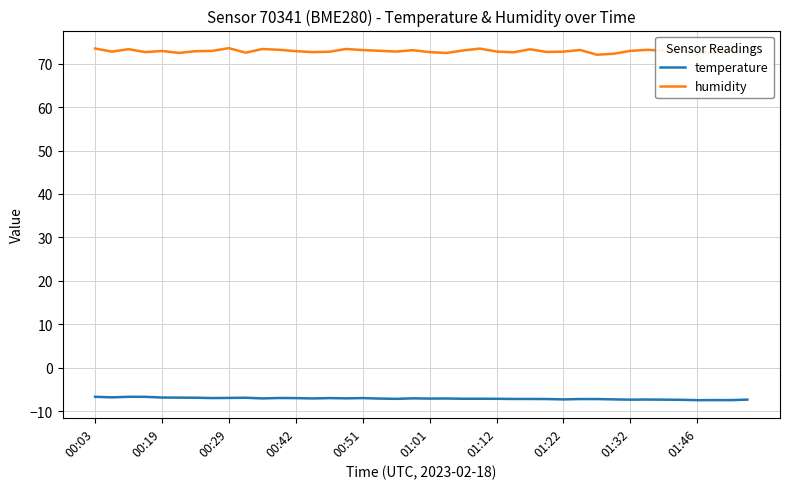

Which series has the largest range (max minus min)?

humidity